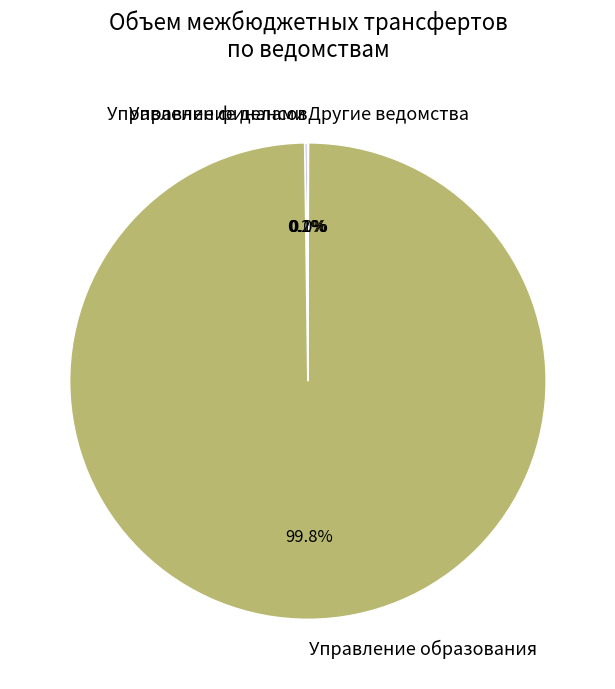

Which slice is the largest?

Управление образования